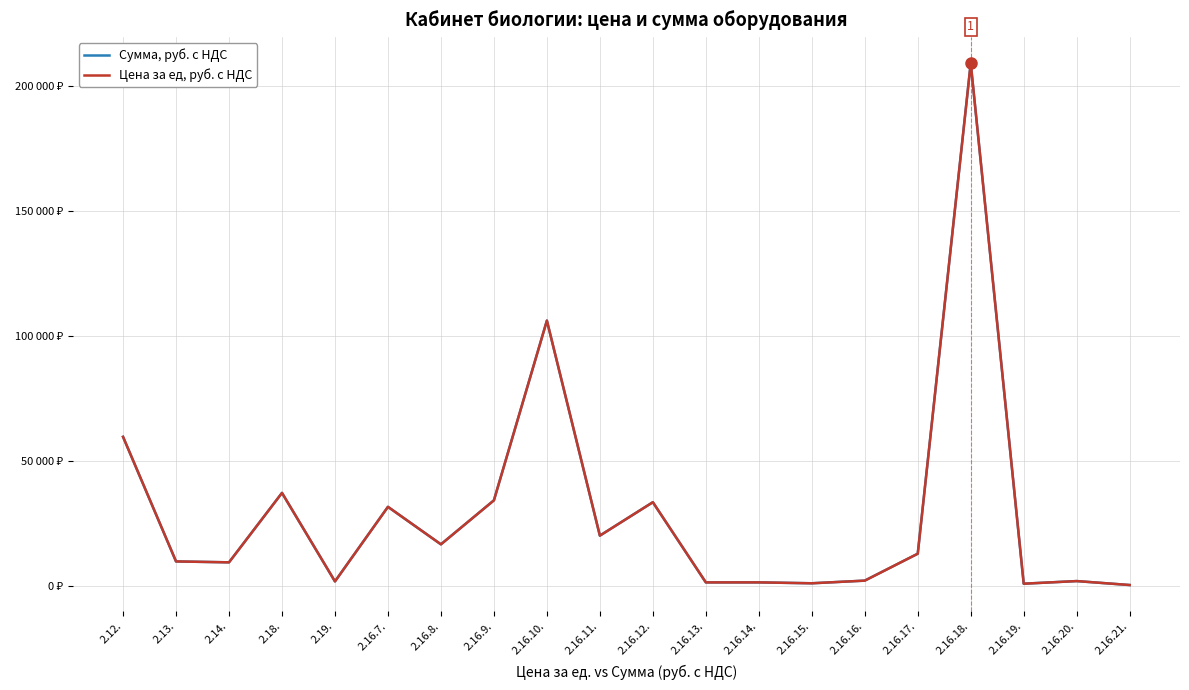

Does the chart have visible grid lines?

Yes